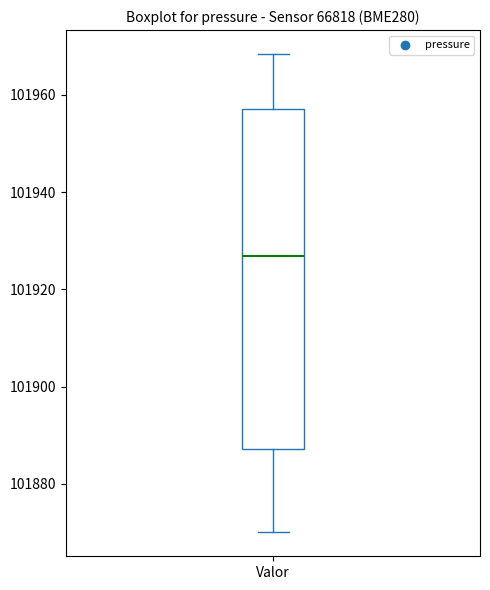

Transcribe this box plot: give where the median line is, the range the box spans, and where the two whiskers end, as read against the y-axis. The values are not printed on the chart, so give them approximately, as read against the axis.

median 101926, box 101888 to 101958, whiskers 101870 to 101968